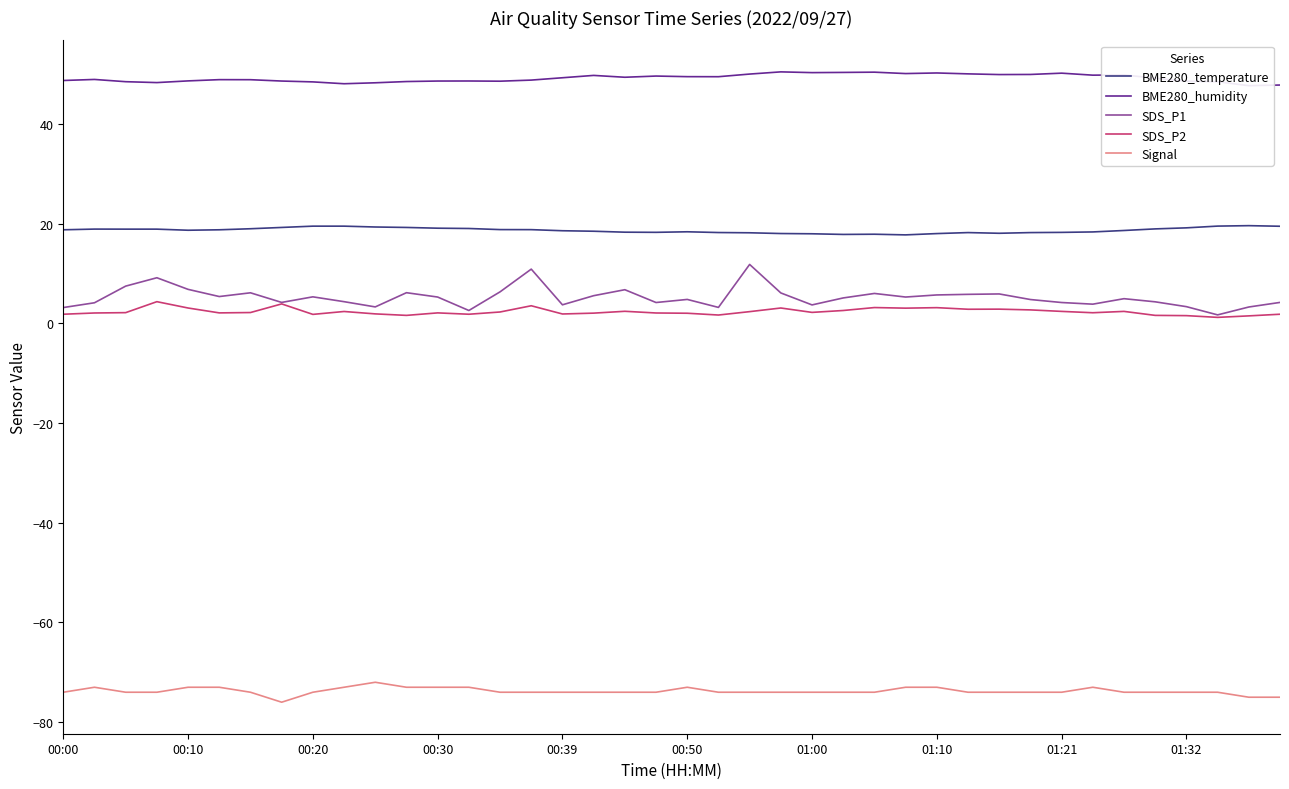

True or false: SDS_P2 has a value of 1.9 at 00:39.

True